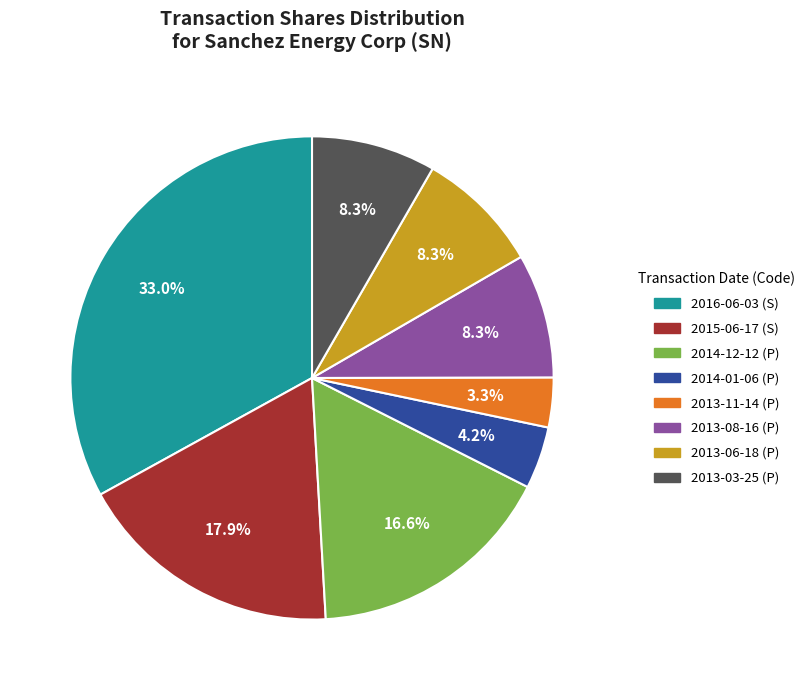

What percentage is the 2016-06-03 (S) slice, to the nearest percent?

33%